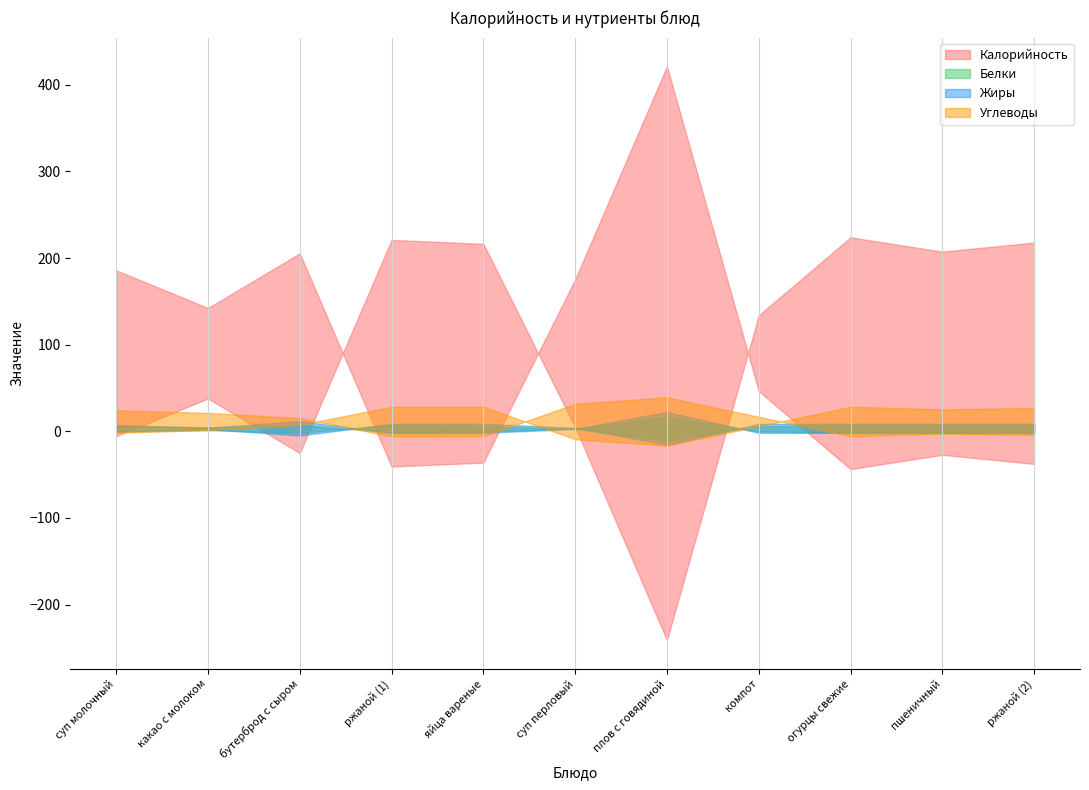

What is the total value across all series at какао с молоком?

151